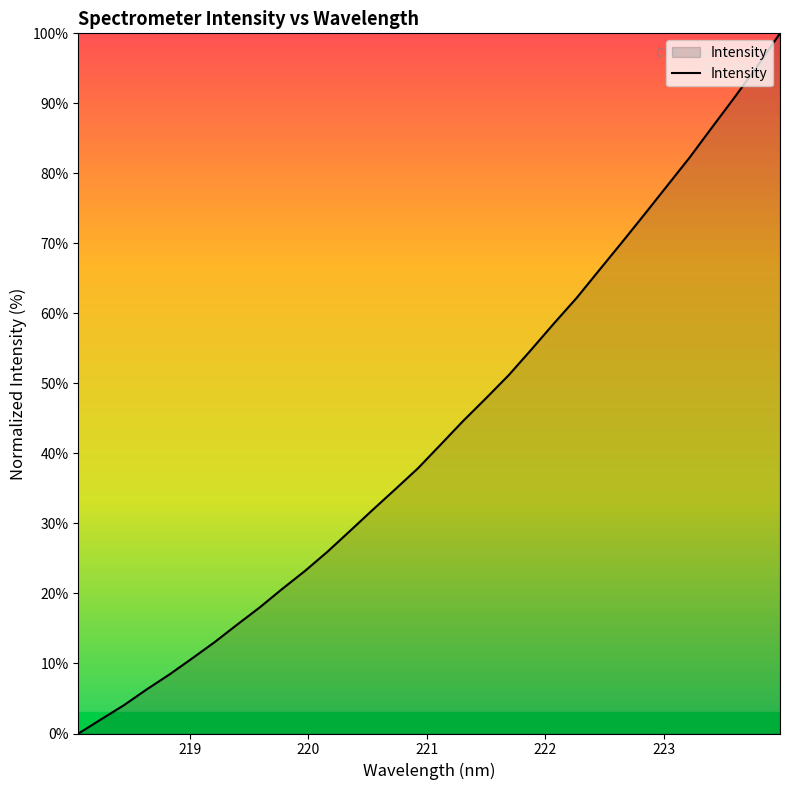

What is the maximum value shown in the chart?

100.0